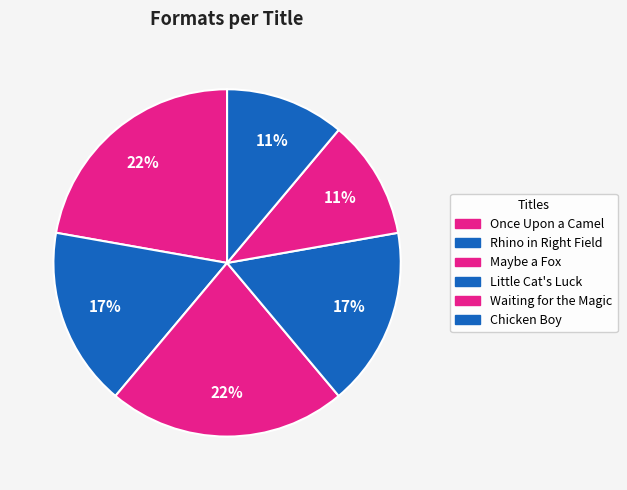

Is there any slice that represents more than half of the pie?

No